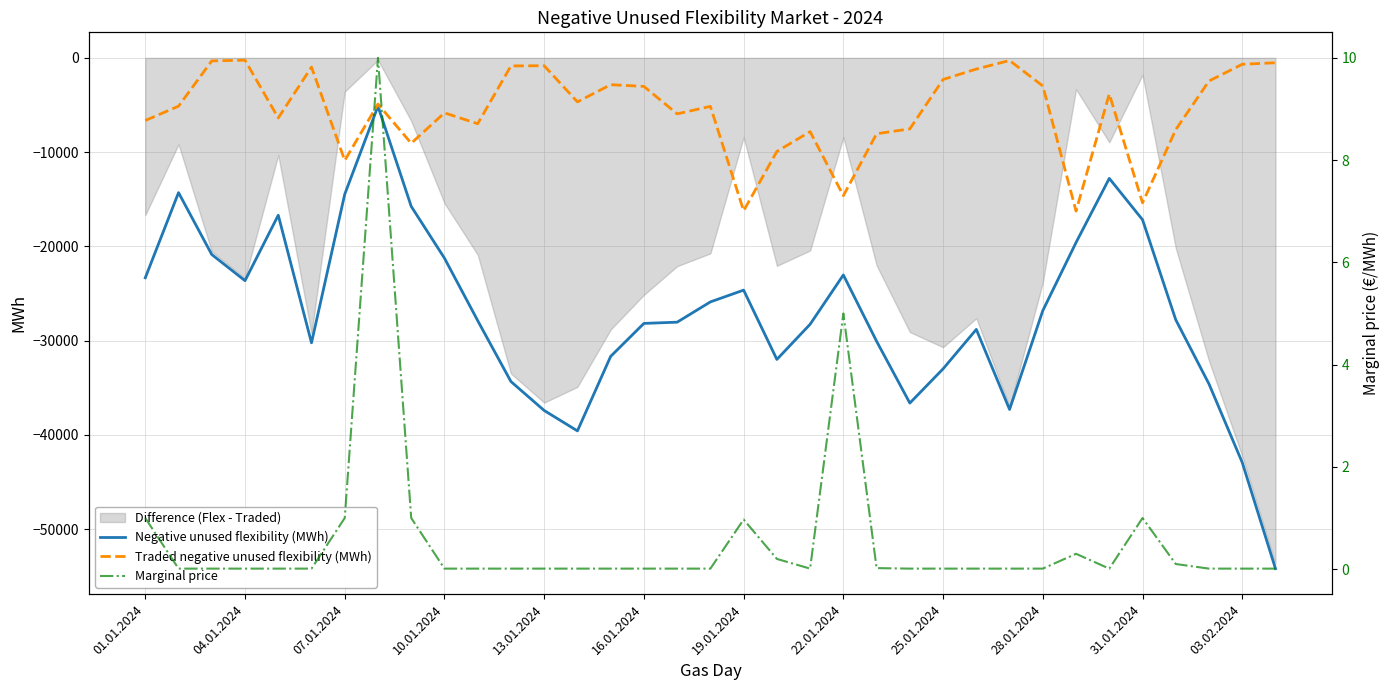

True or false: Marginal price and Traded negative unused flexibility (MWh) intersect in this chart.

False